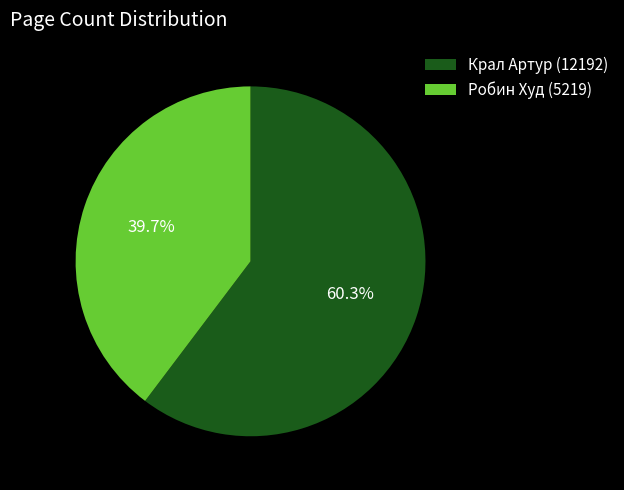

Rank the categories by value from lowest to highest.

Робин Худ (5219), Крал Артур (12192)